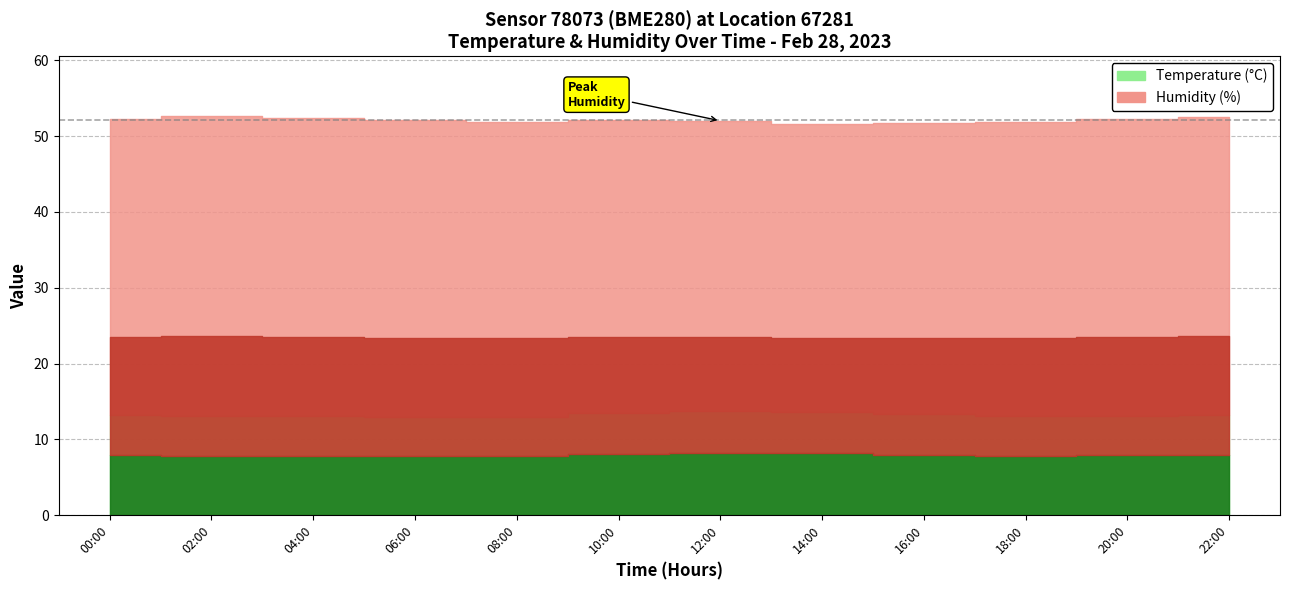

Is the value of Humidity at 01:00 greater than the value of Temperature at 06:00?

Yes